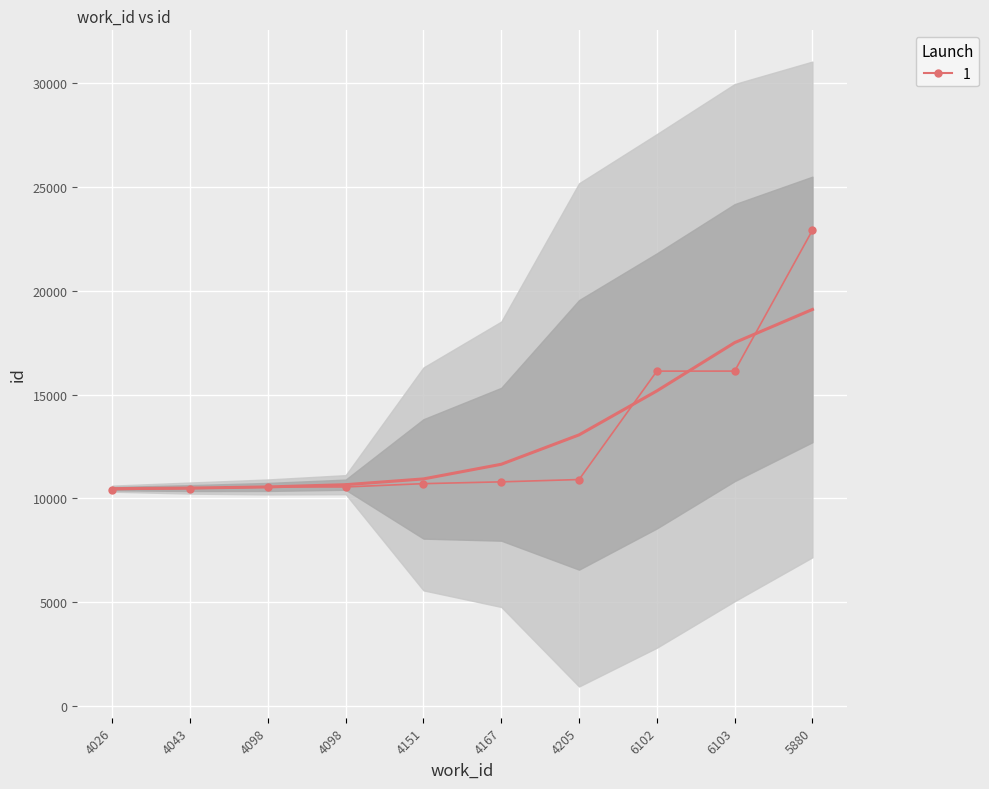

At which label is the value closest to 16675?

6103